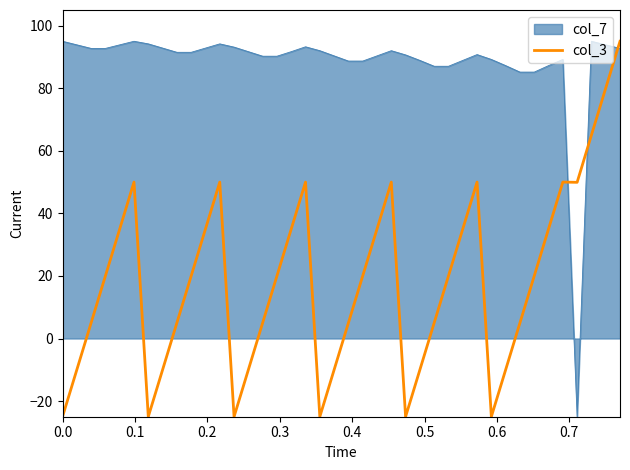

Which series has the largest total across all categories?

col_7